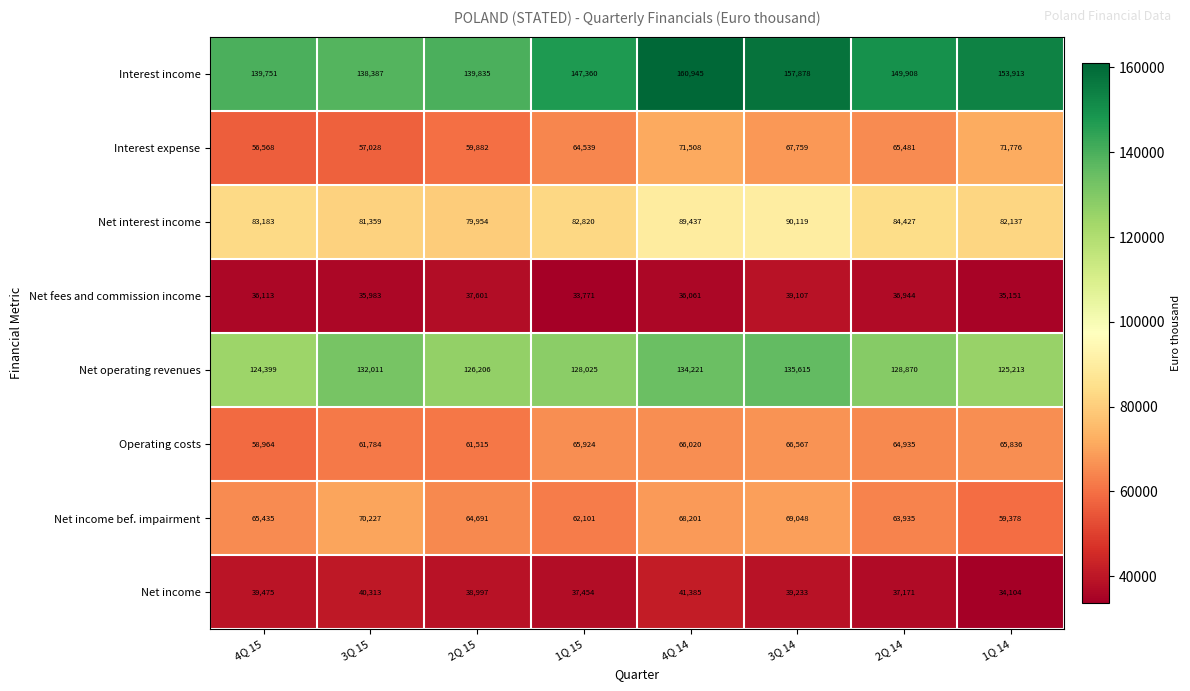

How many distinct data groups are displayed?

8